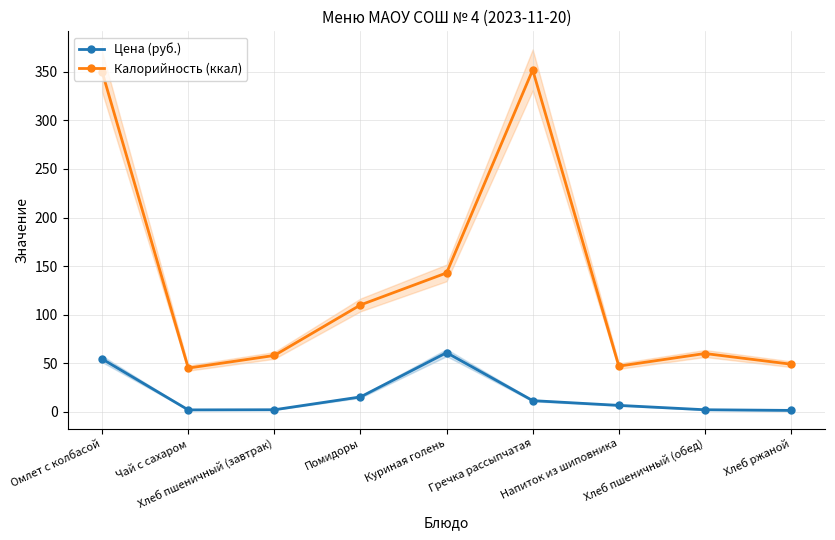

Rank the categories by Цена (руб.) value from highest to lowest.

Куриная голень, Омлет с колбасой, Помидоры, Гречка рассыпчатая, Напиток из шиповника, Хлеб пшеничный (завтрак), Хлеб пшеничный (обед), Чай с сахаром, Хлеб ржаной